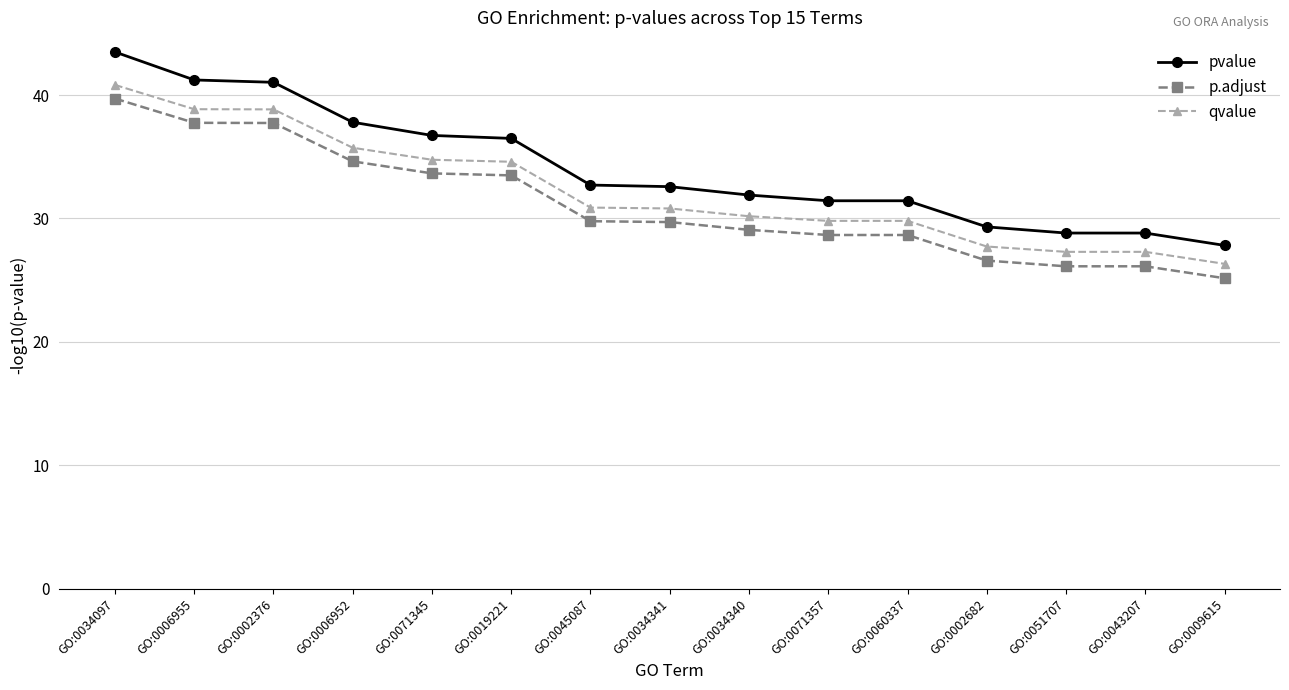

What is the label of the 12th point from the left?

GO:0002682